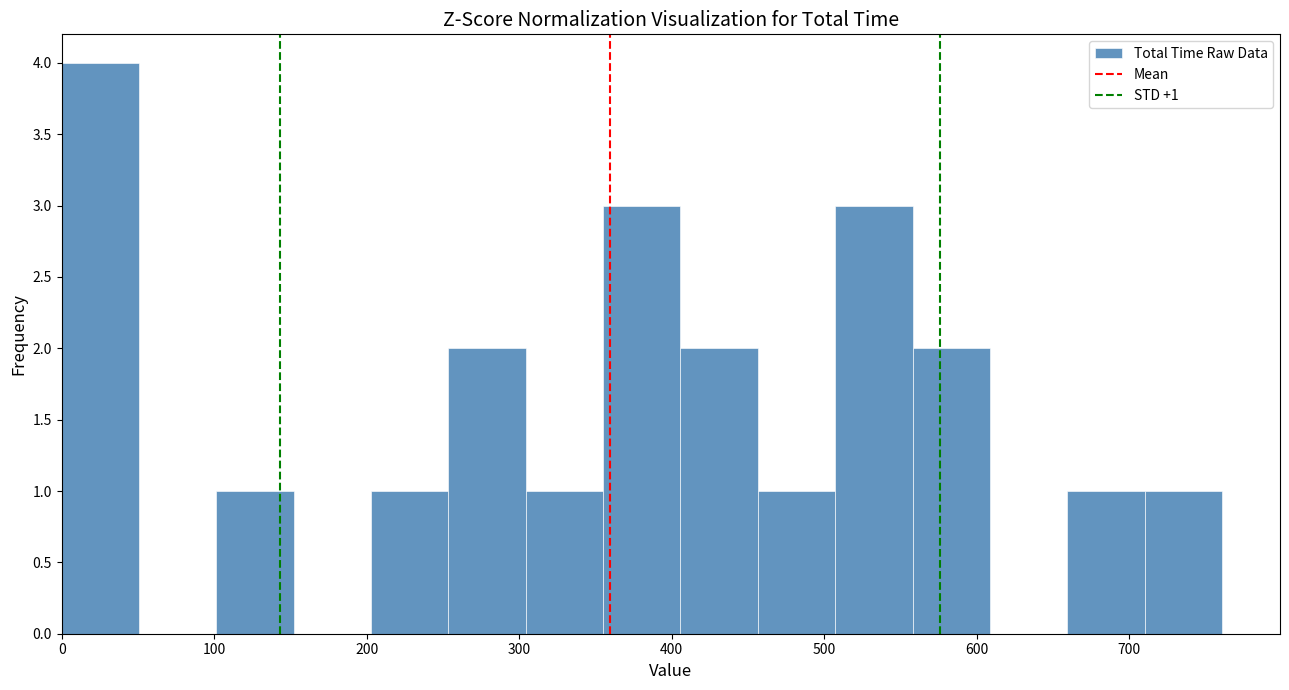

Which range on the x-axis has the tallest bar?

0 to 50